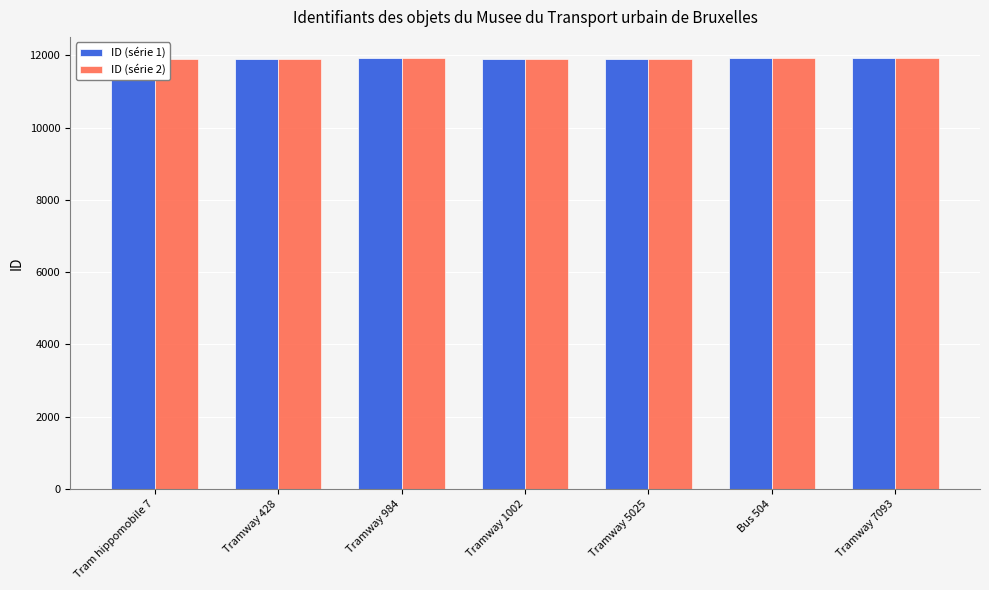

What is the label of the 7th bar from the left?

Tramway 7093